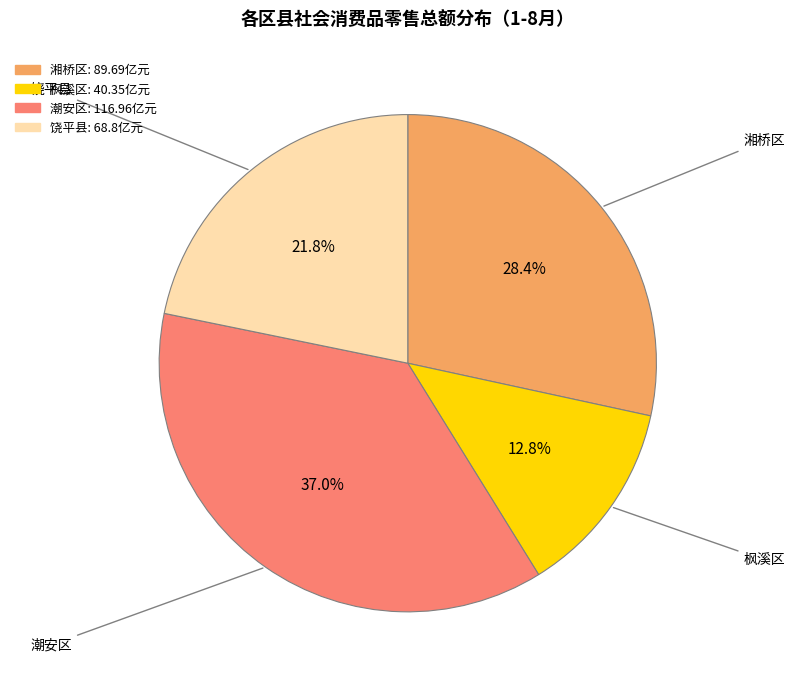

Which slice is the largest?

潮安区